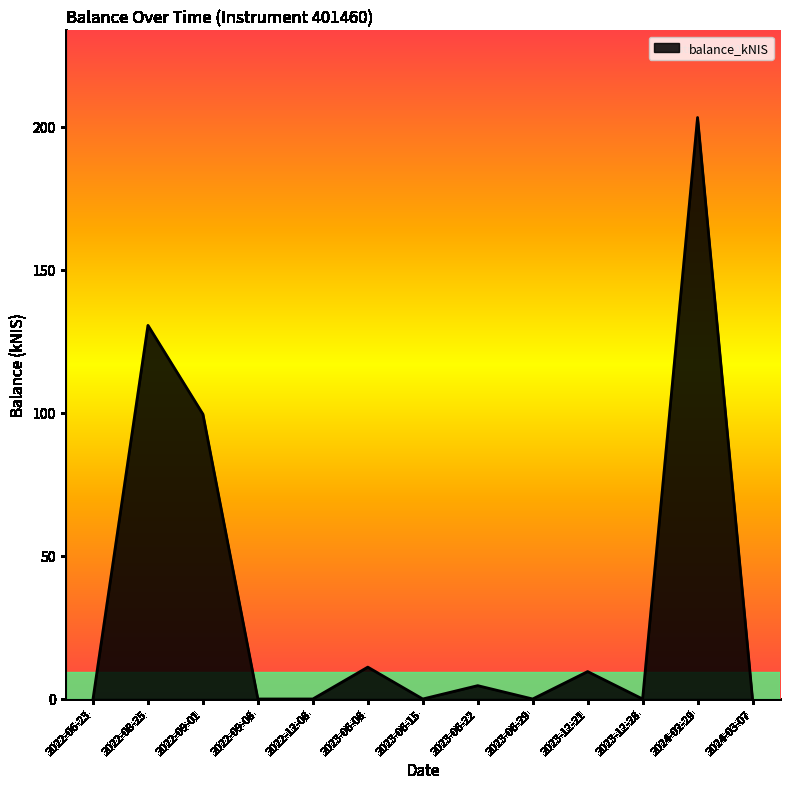

Which category has the highest value across all series?

2024-02-29